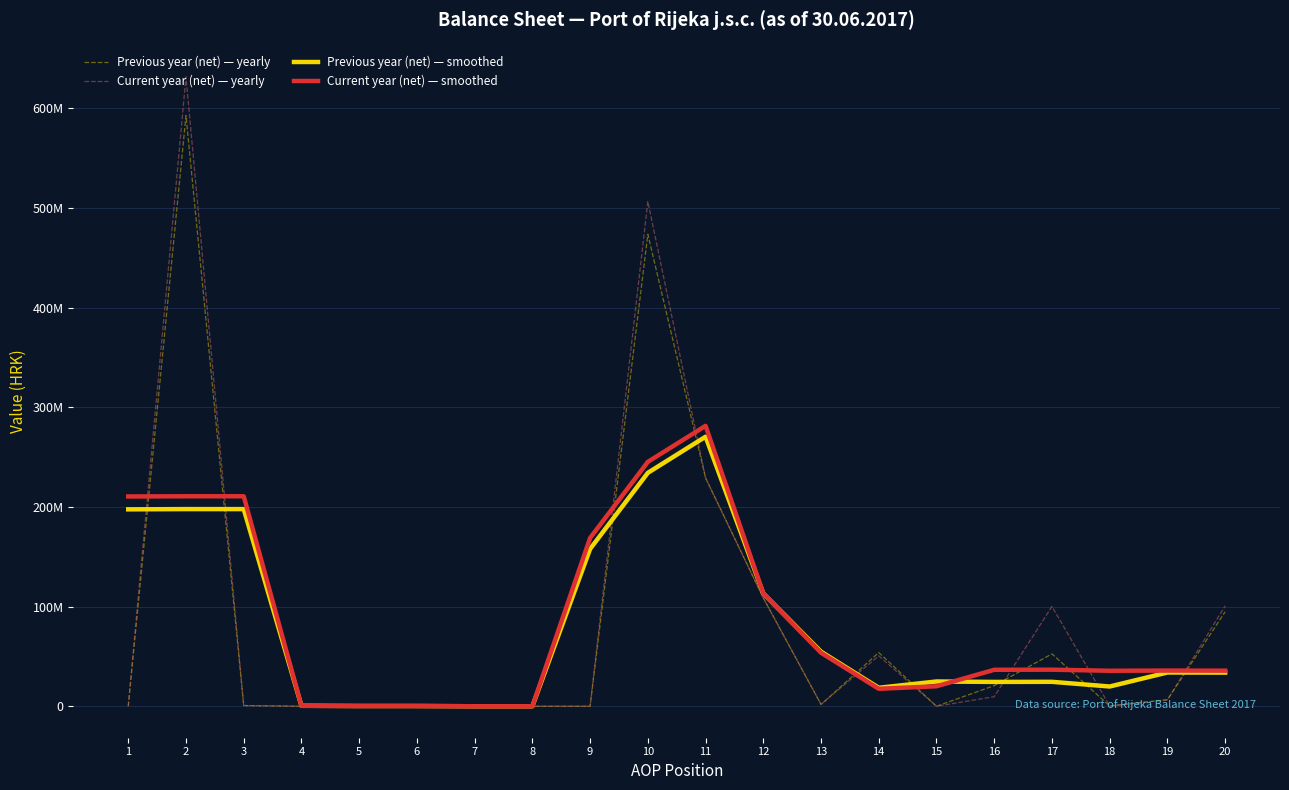

True or false: Previous year (net) — smoothed has a value of 197581744.3 at 1.

True